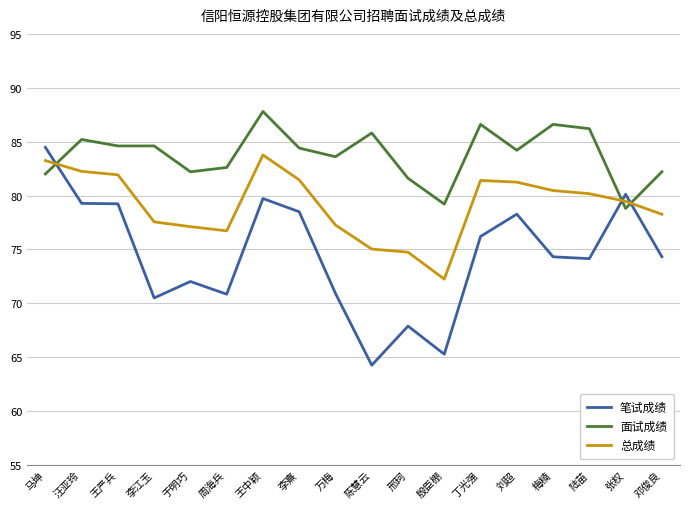

Which series has the largest total across all categories?

面试成绩